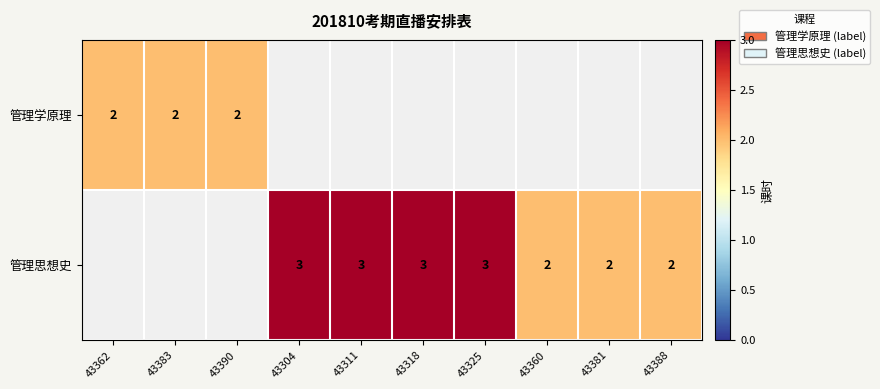

The value of 管理思想史 at 43311 is 1. True or false?

False